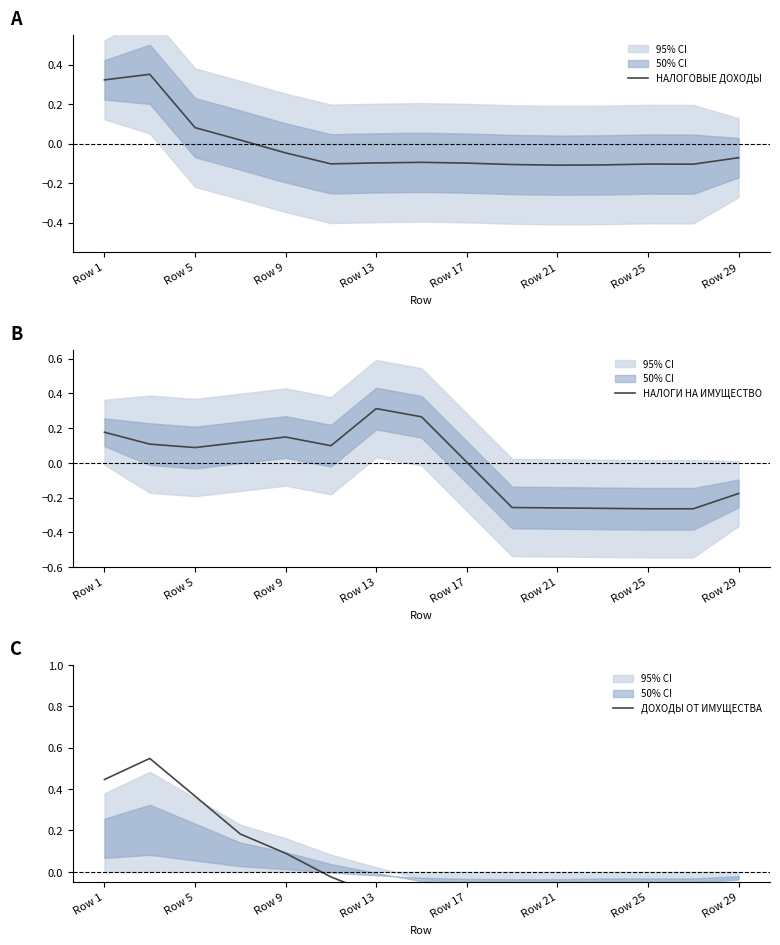

After their last crossing, which series has the higher values: ДОХОДЫ ОТ ИМУЩЕСТВА or НАЛОГОВЫЕ ДОХОДЫ?

НАЛОГОВЫЕ ДОХОДЫ